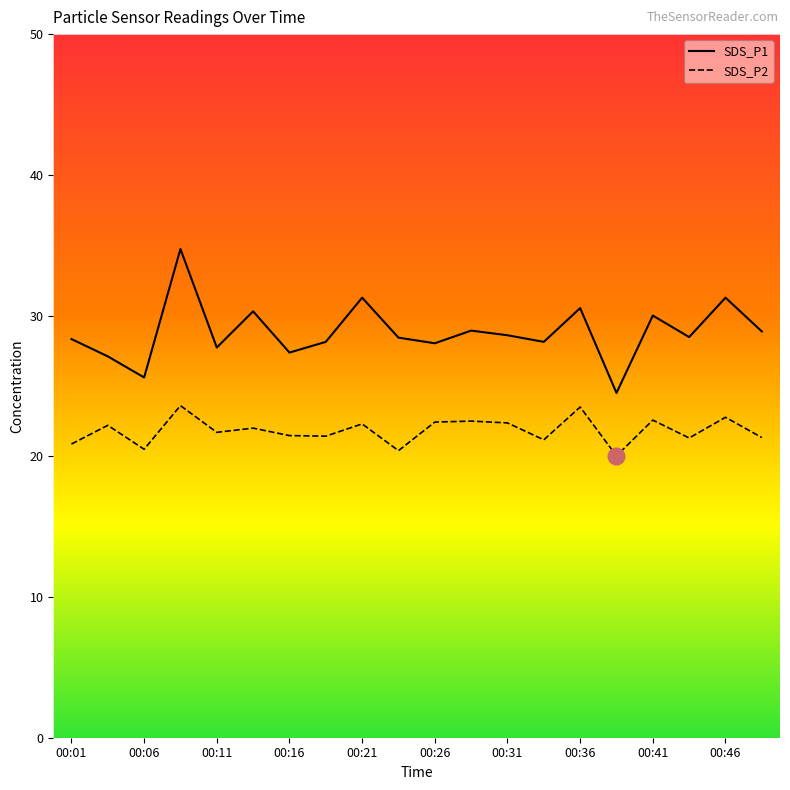

List the series in order of their overall mean, lowest first.

SDS_P2, SDS_P1